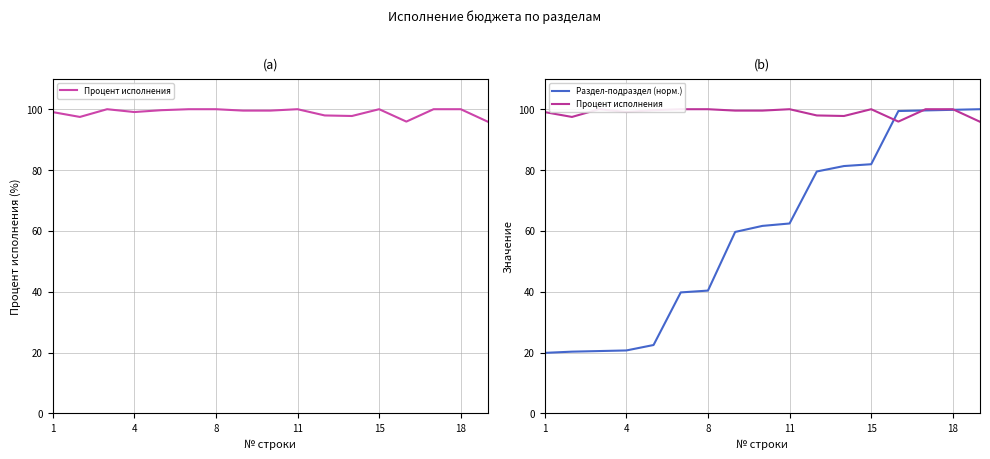

What is the highest value of the Раздел-подраздел (норм.) series?

100.0